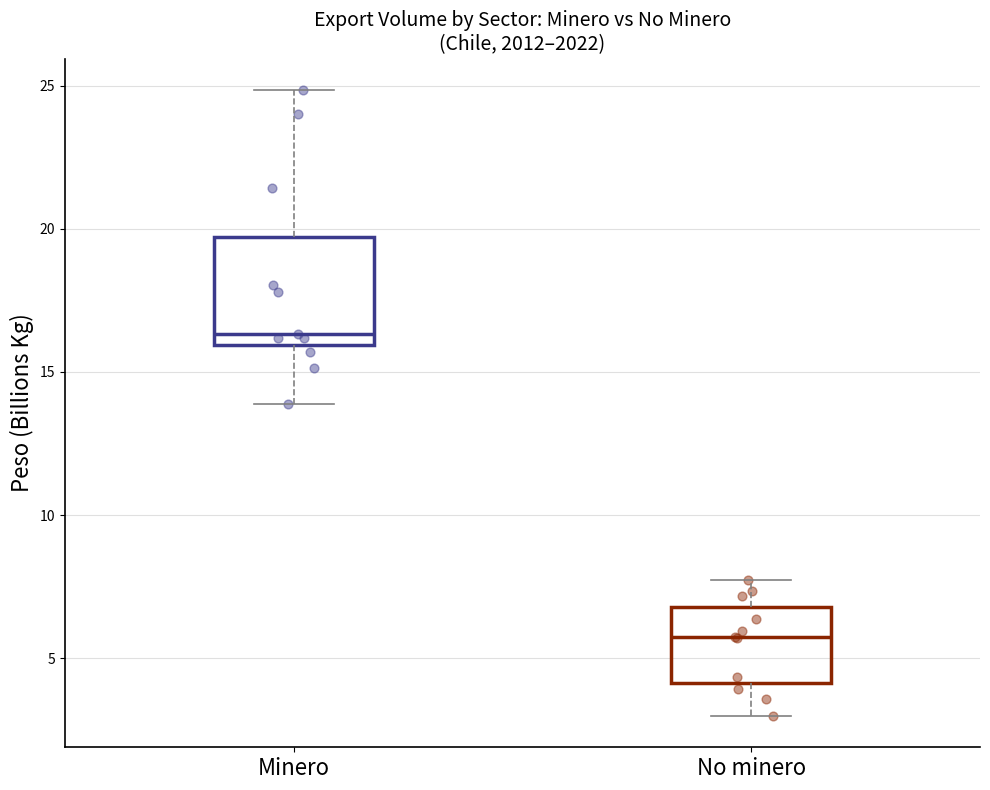

Which box is the tallest, from its lower edge to its upper edge?

Minero